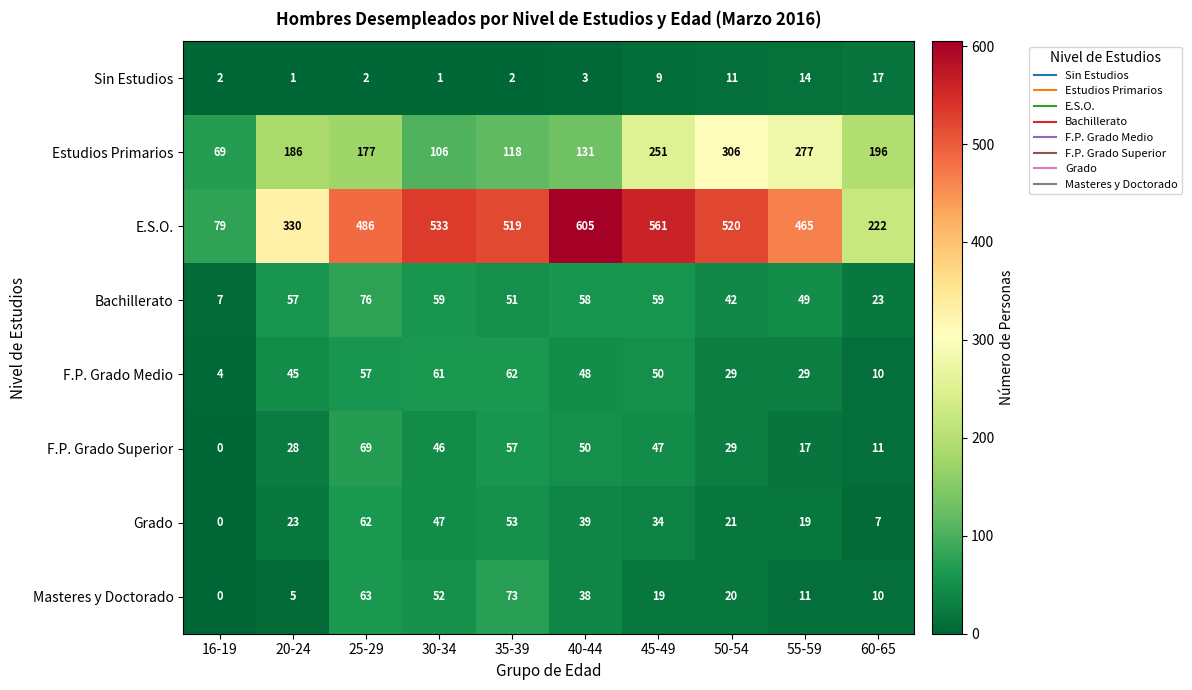

List the labels in order of F.P. Grado Superior value, largest first.

25-29, 35-39, 40-44, 45-49, 30-34, 50-54, 20-24, 55-59, 60-65, 16-19